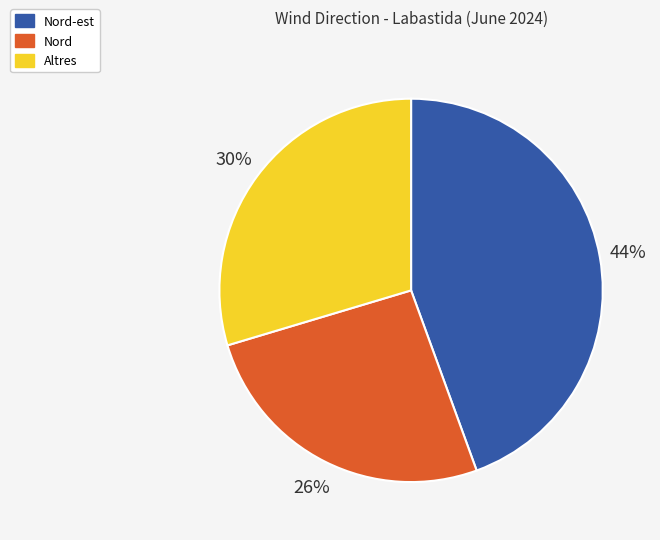

How many slices are in this pie chart?

3